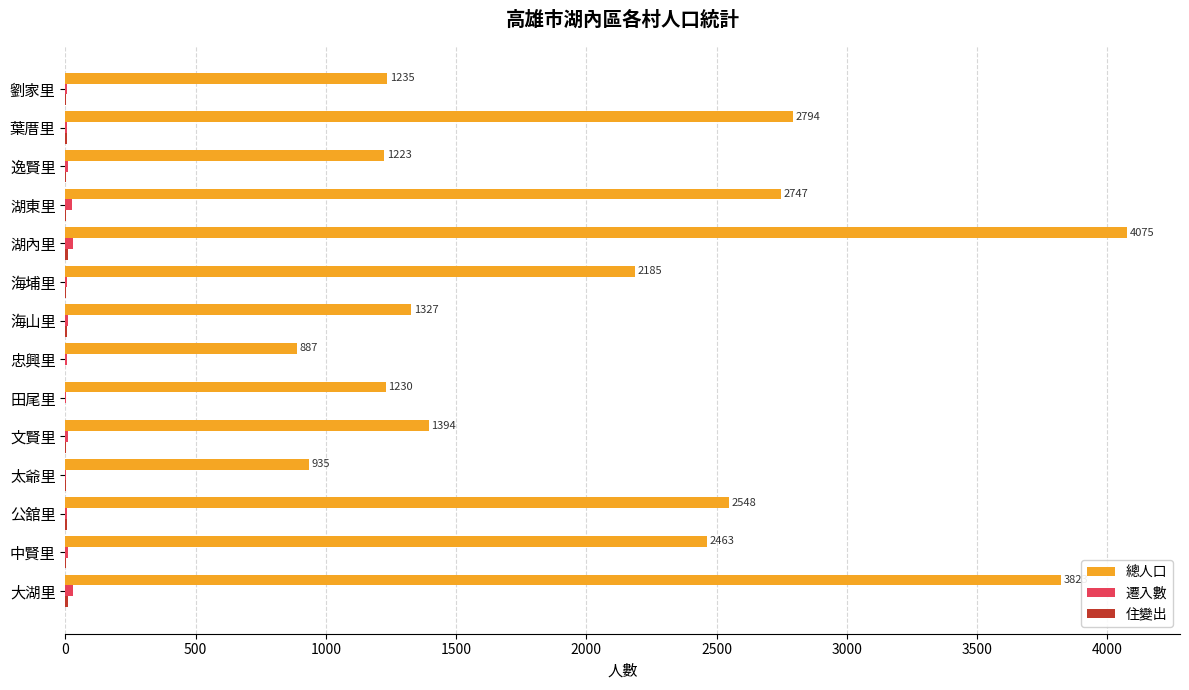

What is the sum of all 總人口 values?

28866